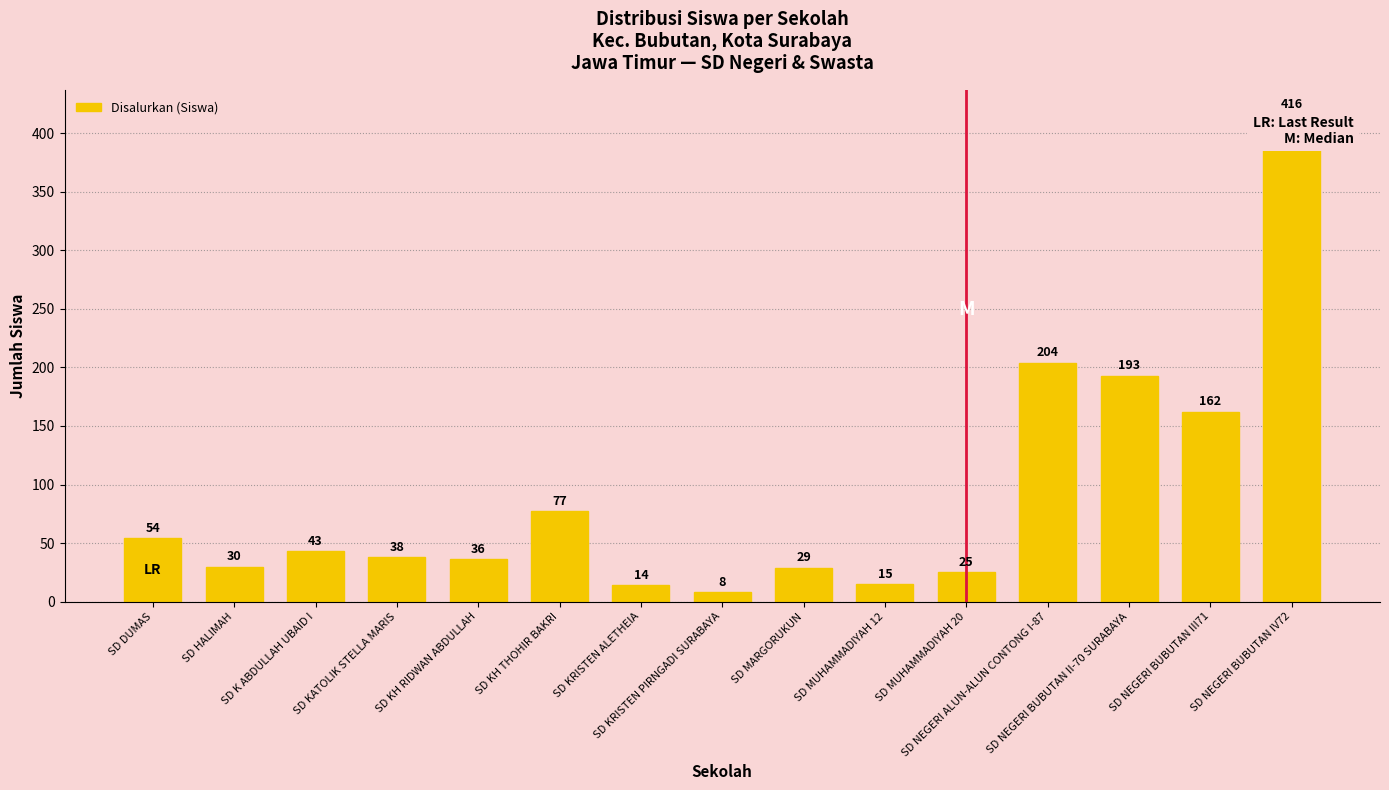

List the labels in order of value, smallest first.

SD KRISTEN PIRNGADI SURABAYA, SD KRISTEN ALETHEIA, SD MUHAMMADIYAH 12, SD MUHAMMADIYAH 20, SD MARGORUKUN, SD HALIMAH, SD KH RIDWAN ABDULLAH, SD KATOLIK STELLA MARIS, SD K ABDULLAH UBAID I, SD DUMAS, SD KH THOHIR BAKRI, SD NEGERI BUBUTAN III71, SD NEGERI BUBUTAN II-70 SURABAYA, SD NEGERI ALUN-ALUN CONTONG I-87, SD NEGERI BUBUTAN IV72